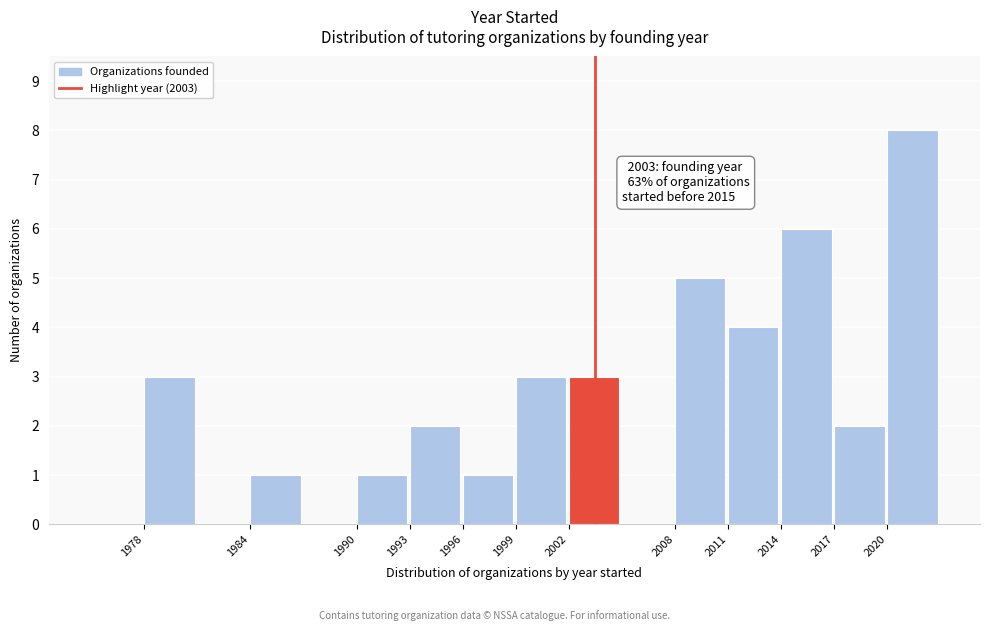

Which range on the x-axis has the tallest bar?

2020 to 2023